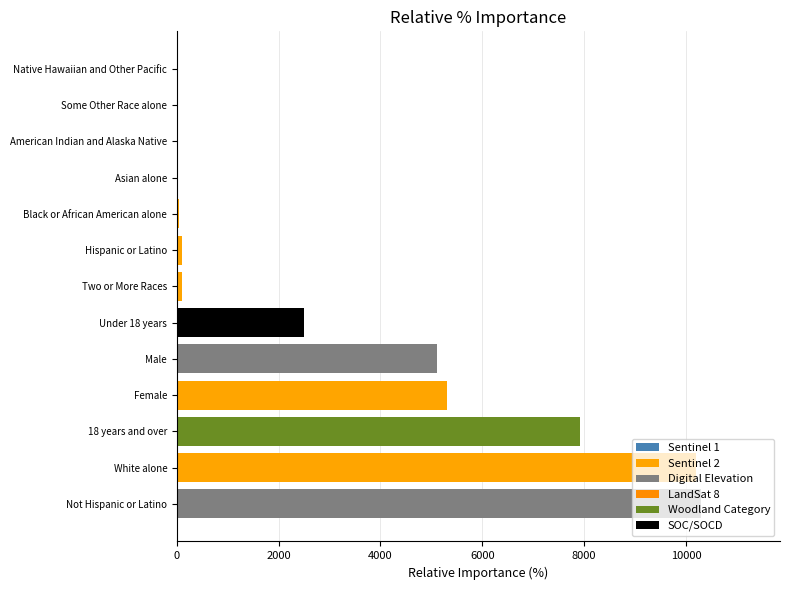

What is the sum of all values?

41624